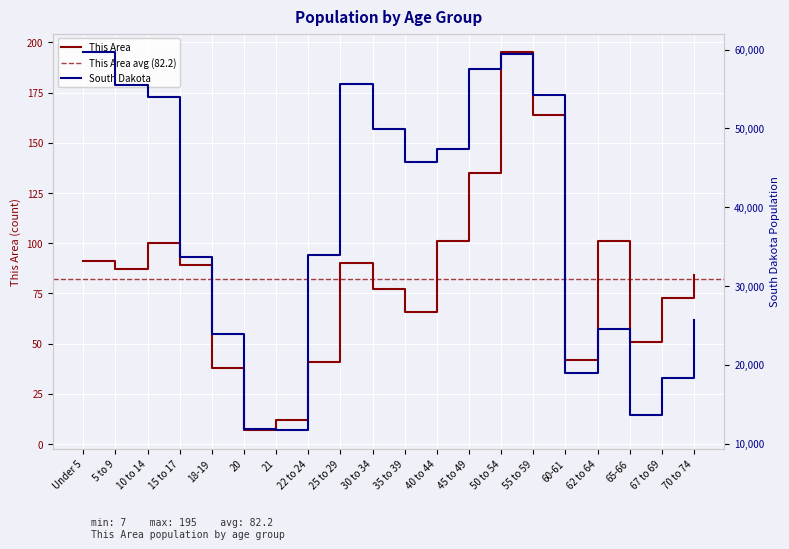

Between 15 to 17 and 50 to 54, which series saw the biggest shift?

South Dakota